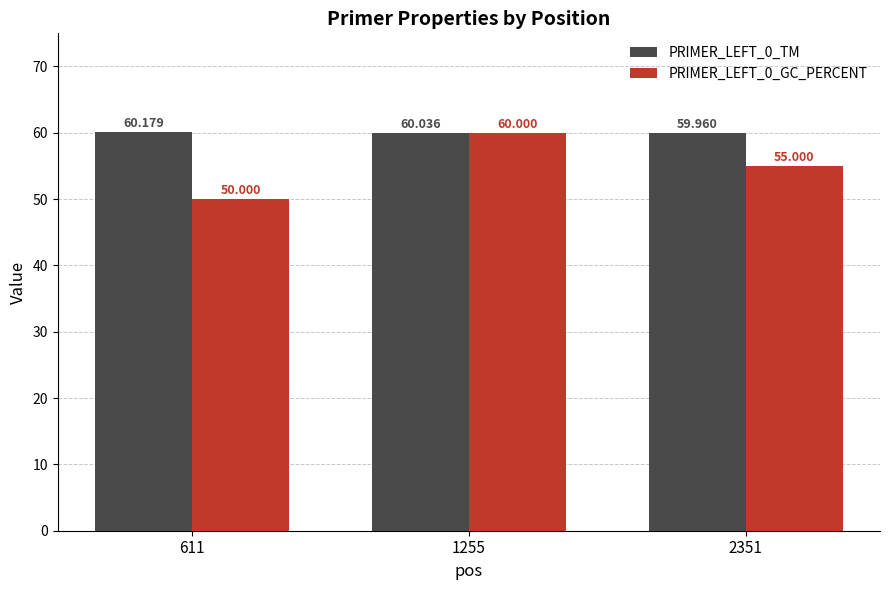

What is the maximum value shown in the chart?

60.2